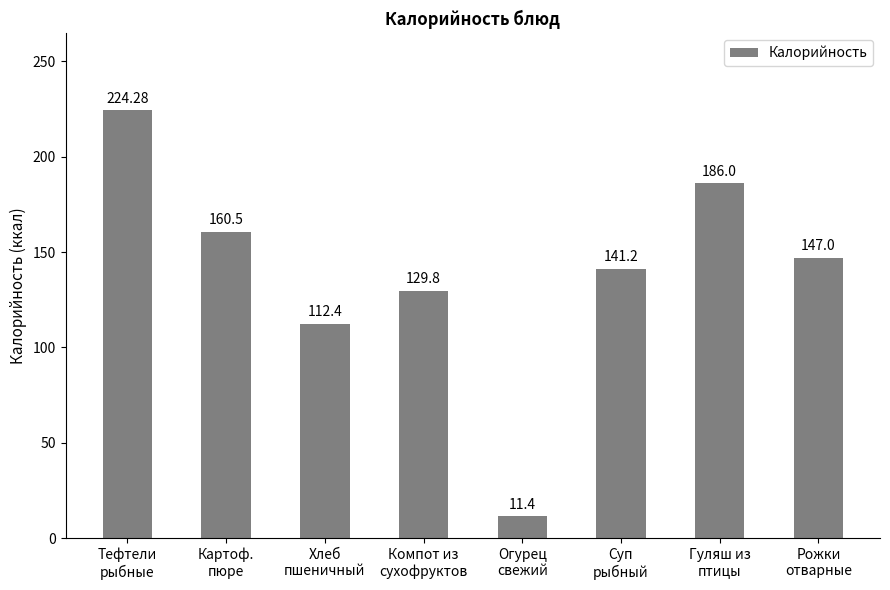

At which label does the data first exceed 147?

Тефтели
рыбные